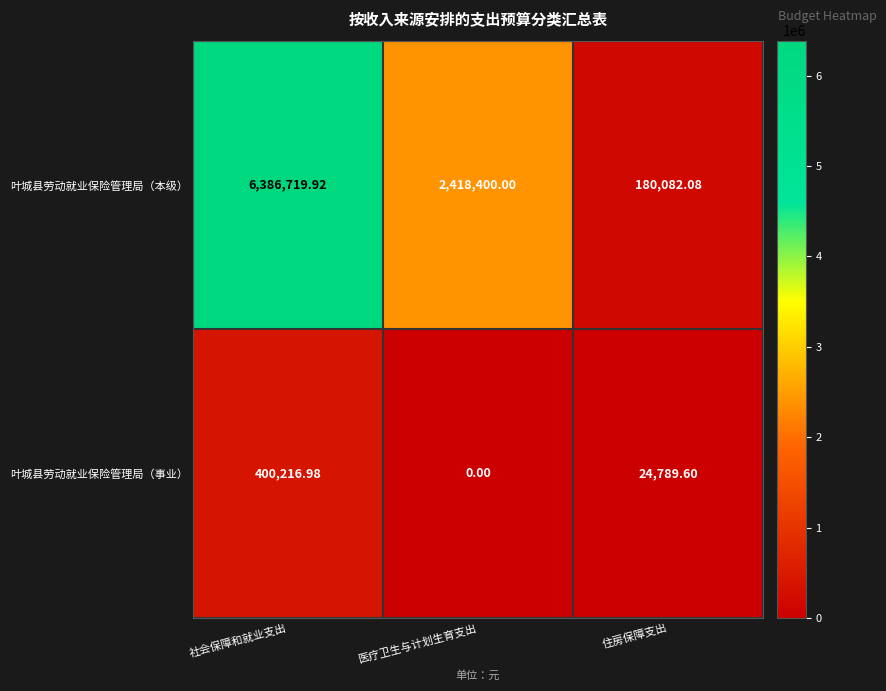

What is the difference between the highest and lowest values at 社会保障和就业支出?

5986502.9